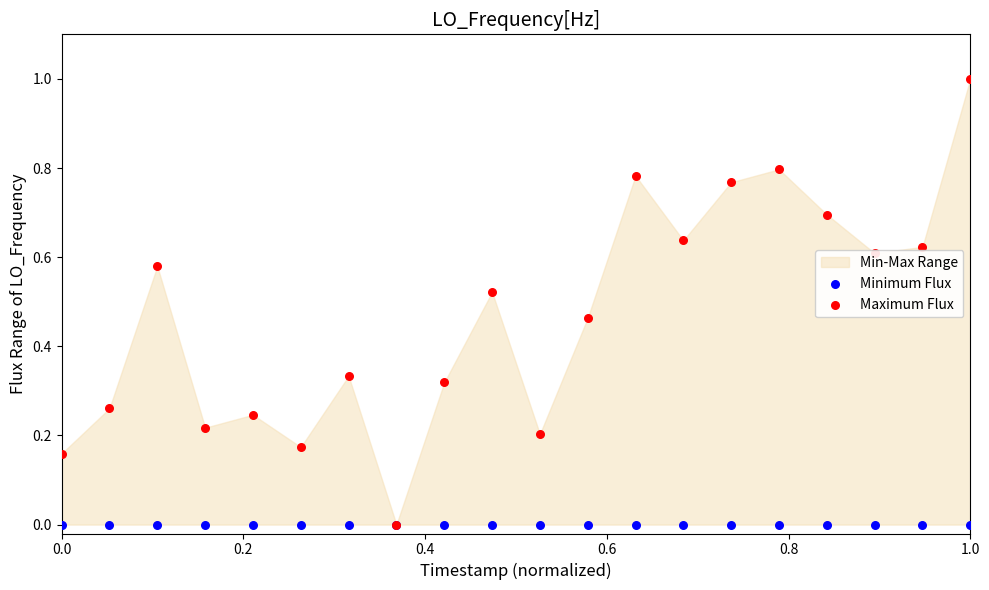

What is the total value across all series at 0.0?

0.2